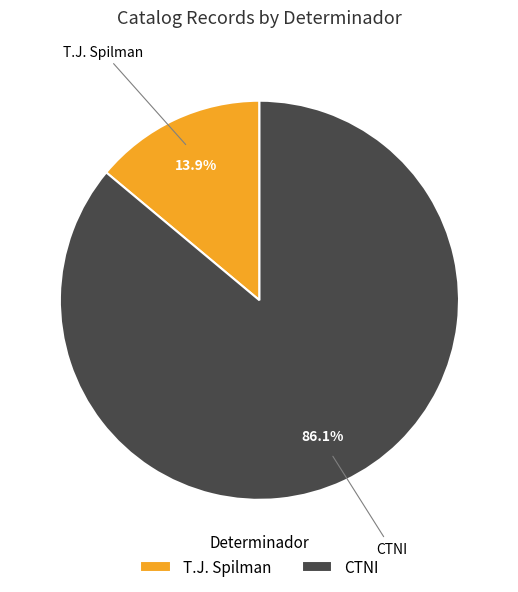

How many segments does this pie chart have?

2